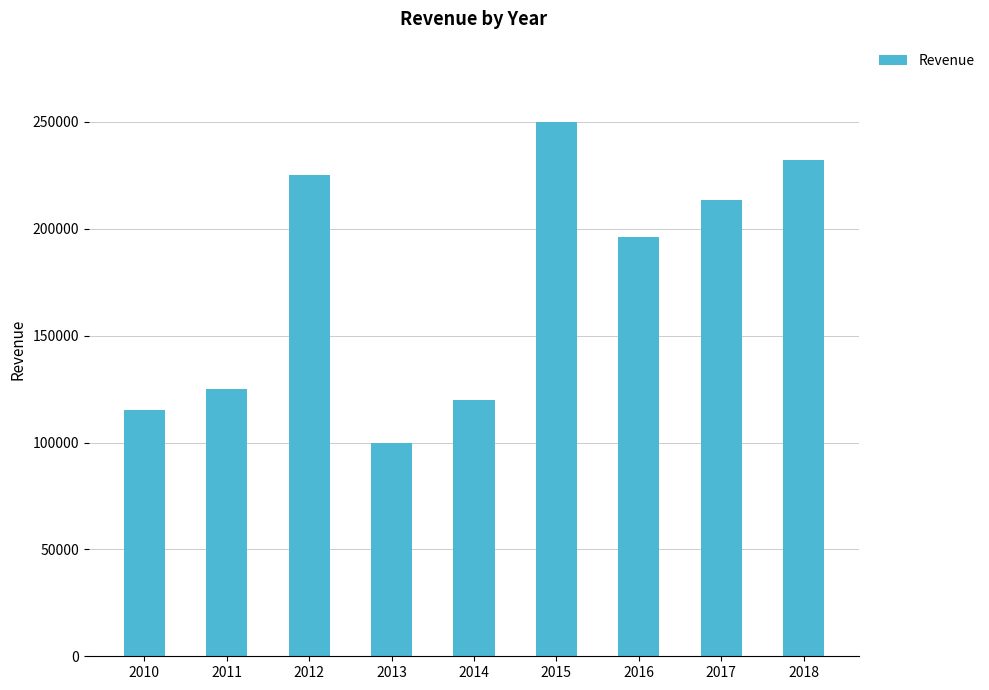

How many data points are less than 196141?

4